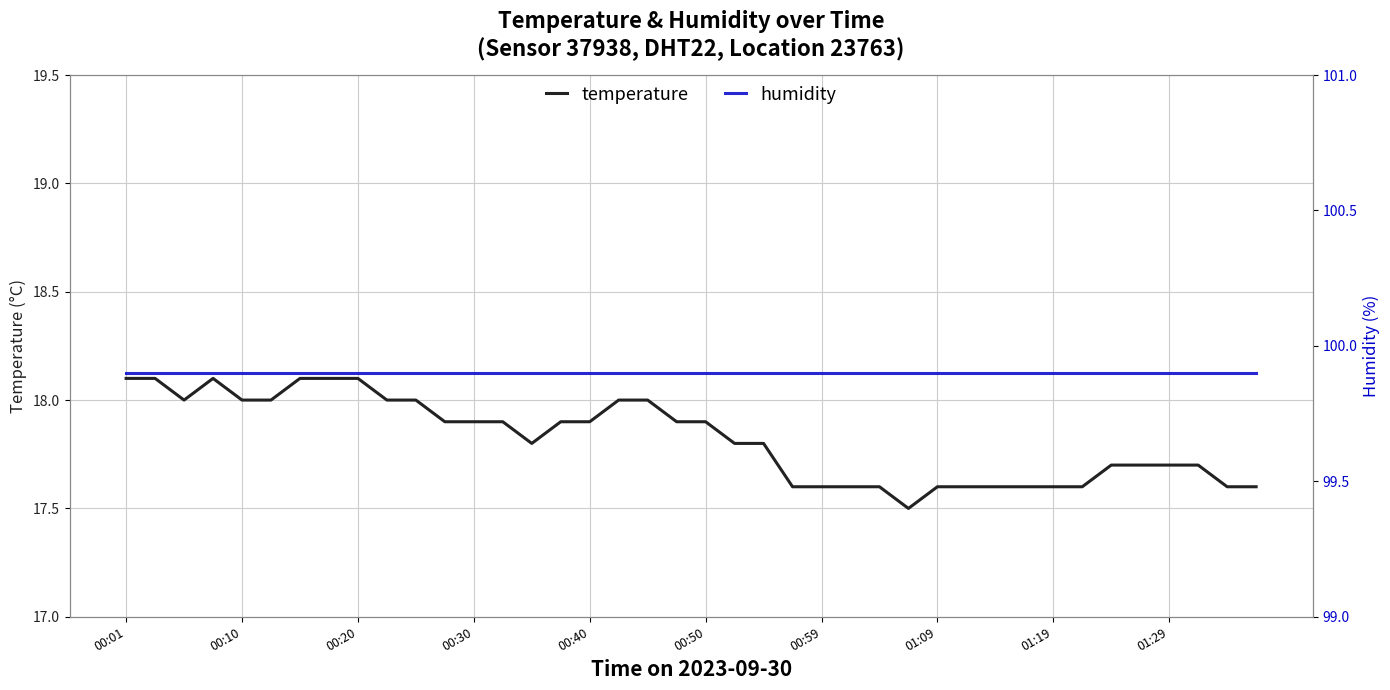

True or false: humidity has more than 2 interior local peaks.

False